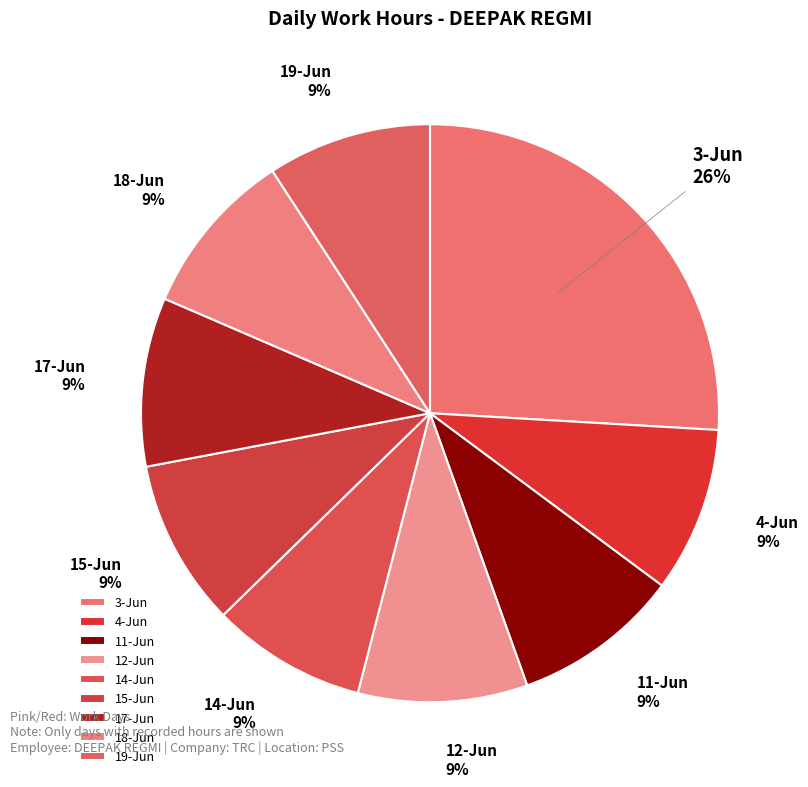

To the nearest percent, what is the difference between the largest and smallest slice percentages?

17%